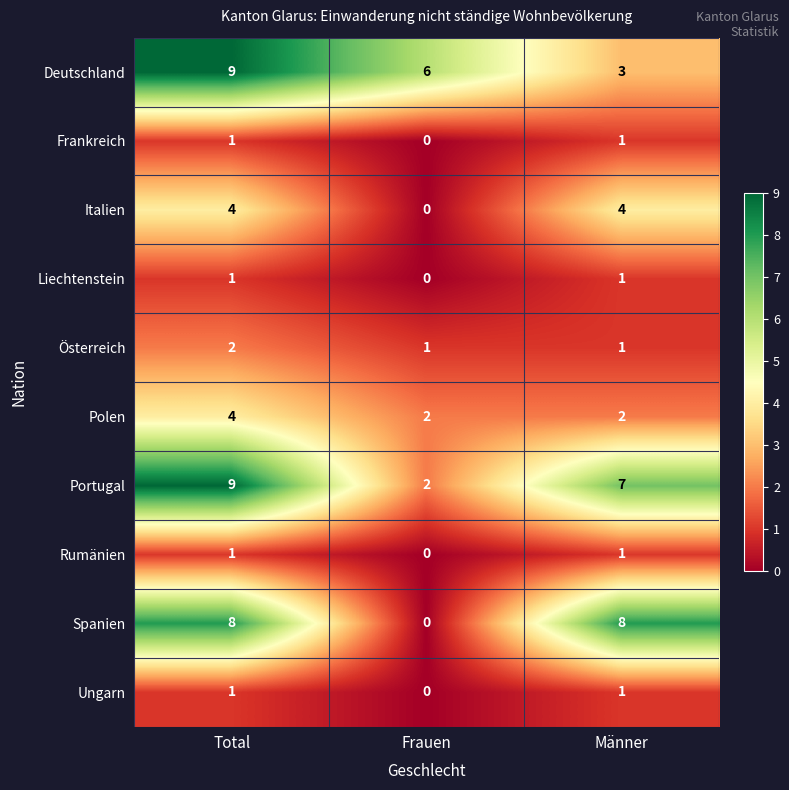

Between Total and Männer, which series saw the biggest shift?

Deutschland